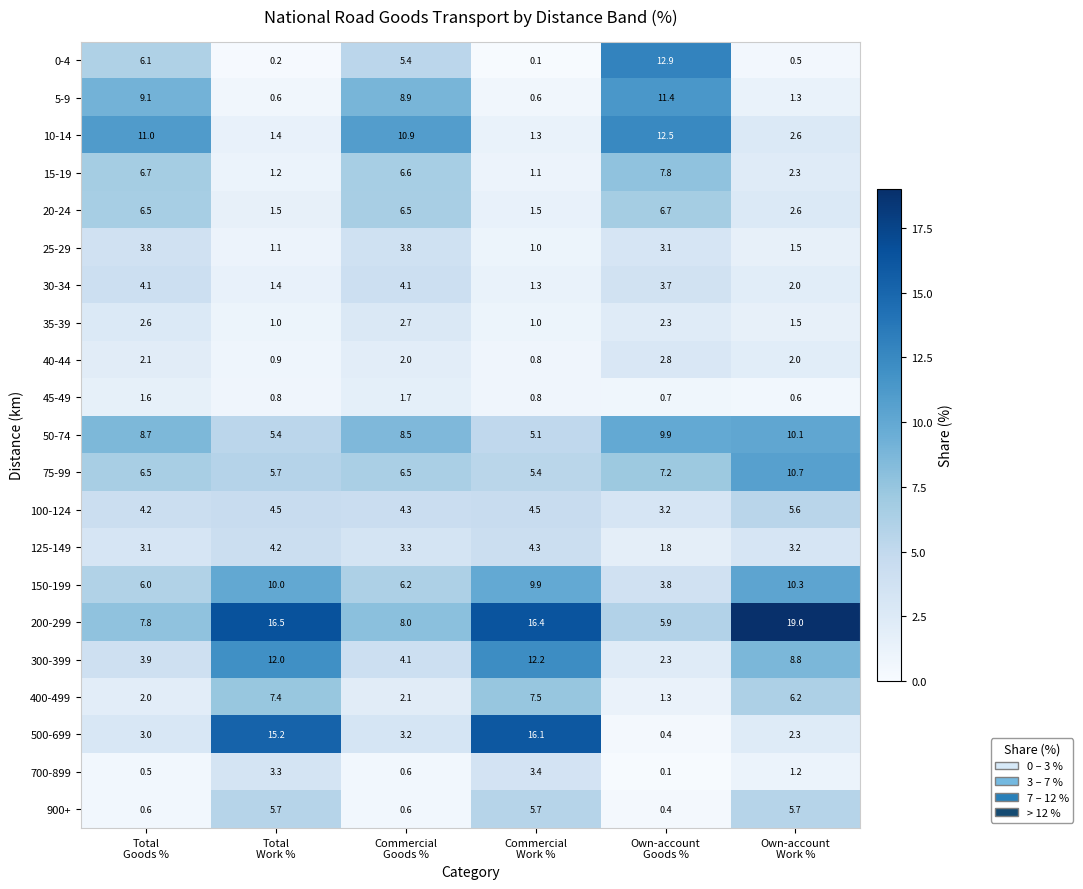

What is the minimum value for 100-124?

3.2